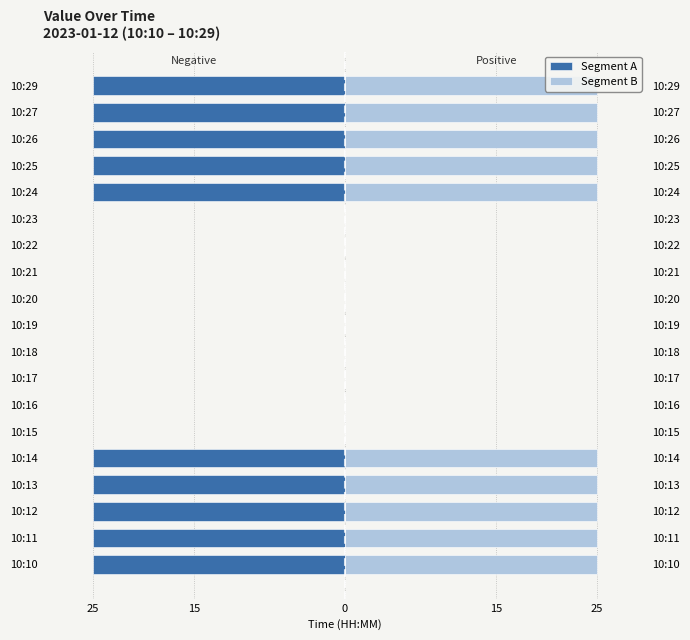

How many data points in Segment A are above -25?

9